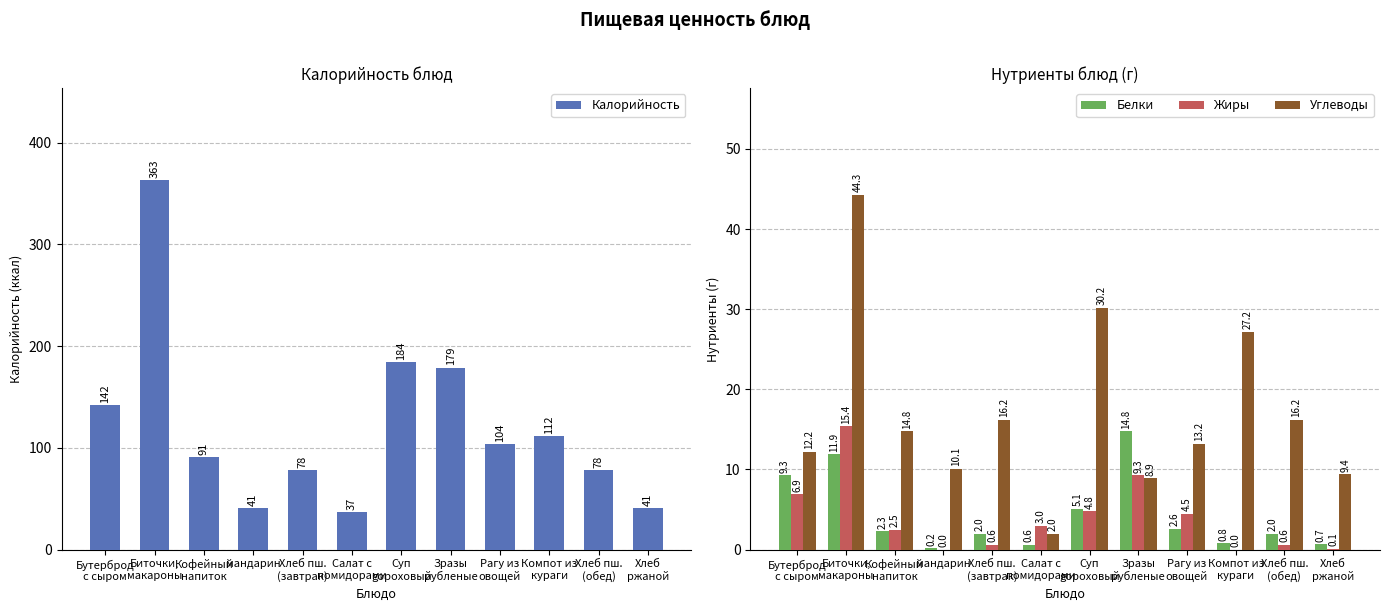

Rank the categories by Углеводы value from lowest to highest.

Салат с
помидорами, Зразы
рубленые, Хлеб
ржаной, мандарин, Бутерброд
с сыром, Рагу из
овощей, Кофейный
напиток, Хлеб пш.
(завтрак), Хлеб пш.
(обед), Компот из
кураги, Суп
gороховый, Биточки,
макароны